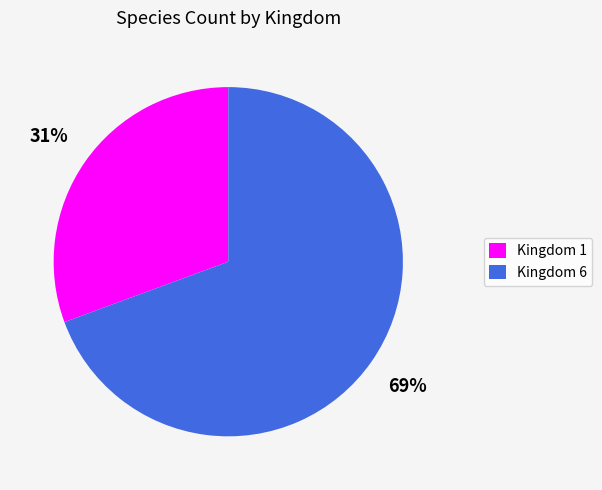

To the nearest percent, what is the average slice percentage?

50%